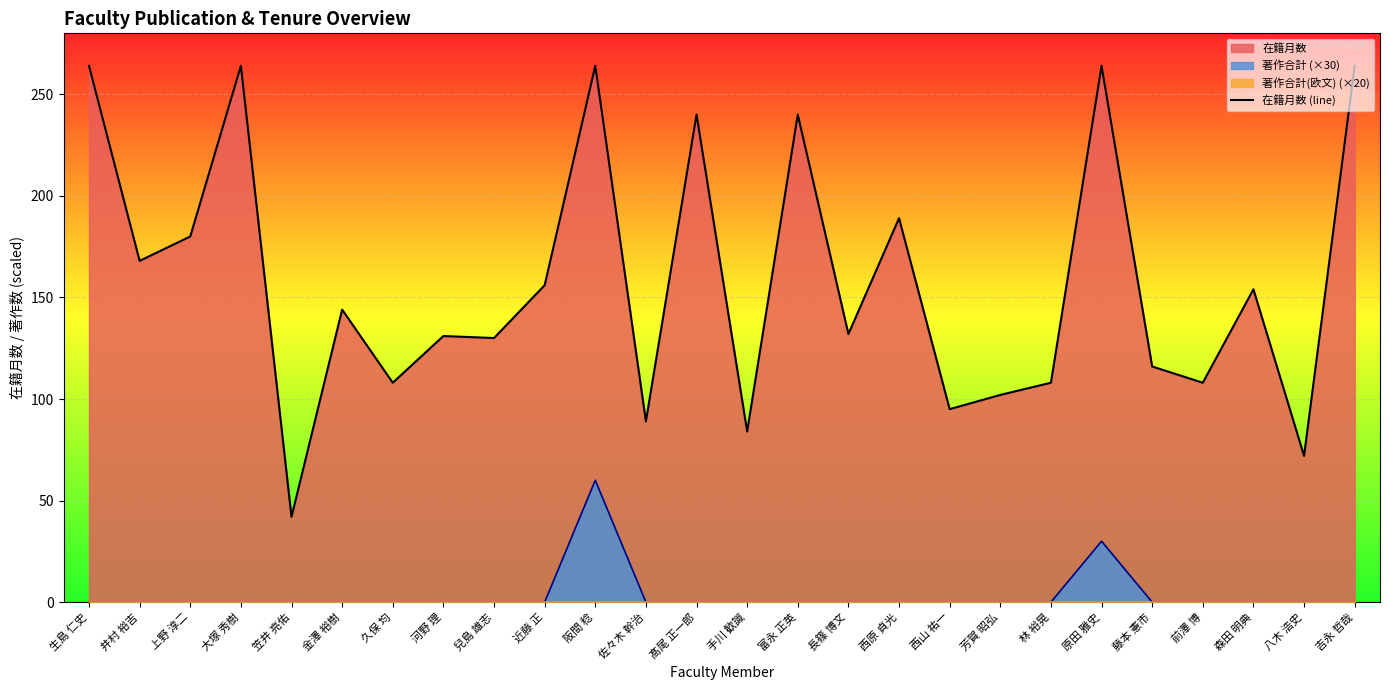

How many interior local peaks (higher than both neighbors) does the data have?

9